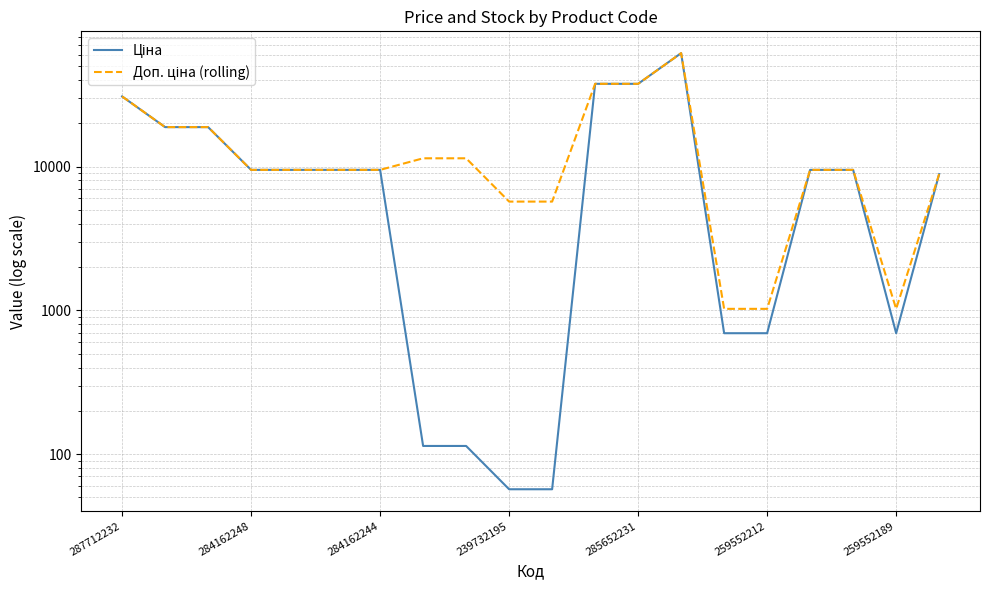

Is it true that Доп. ціна (rolling) equals 1367.7 at 259552189?

False